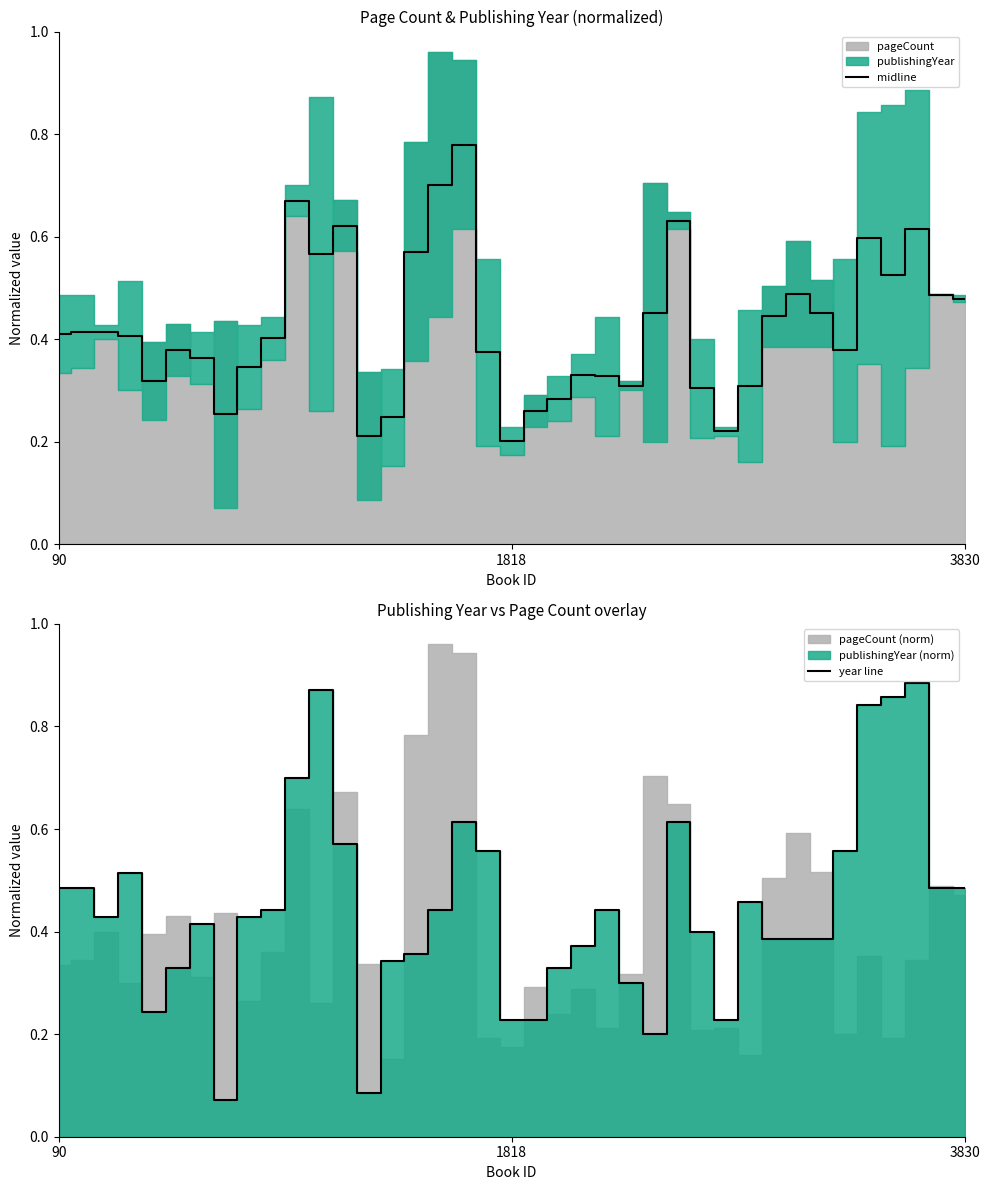

Which series changed the most between 6 and 16?

midline